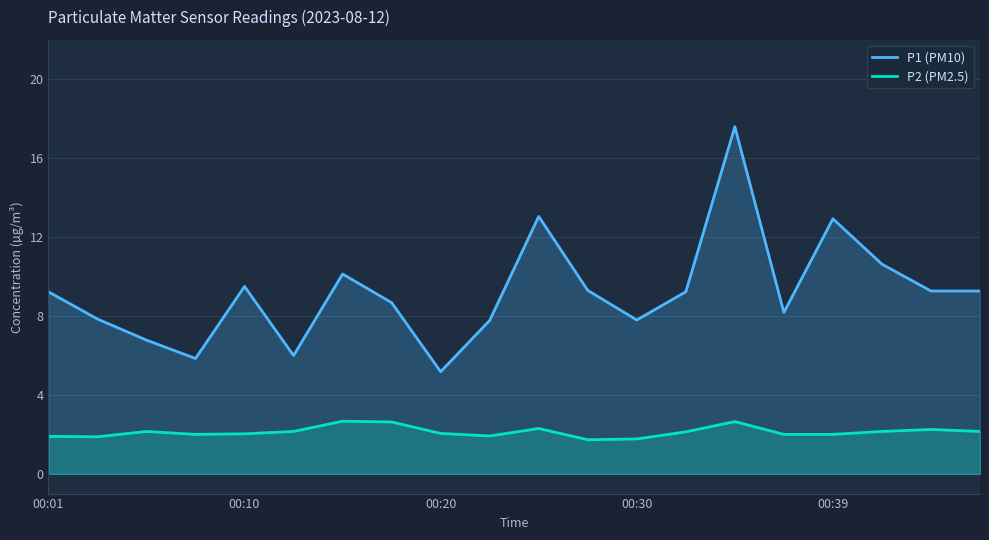

Between 7 and 10, which is larger?

10